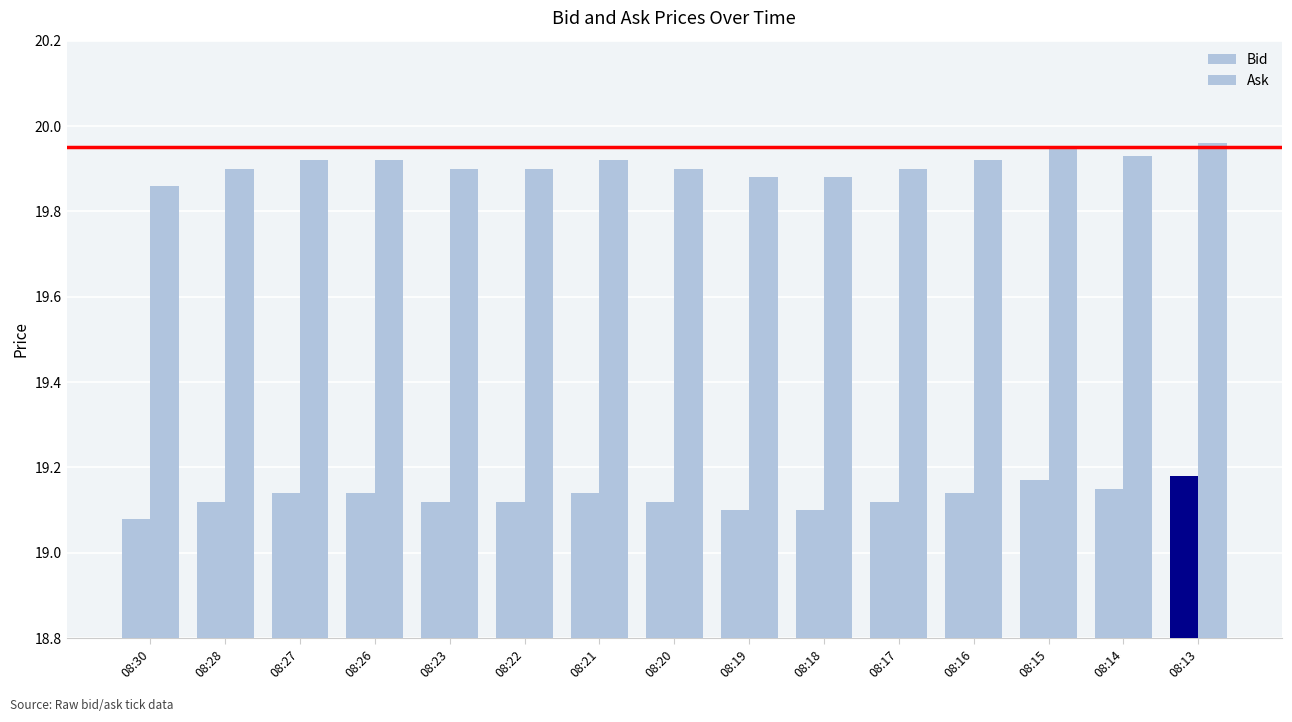

How many groups of bars are there?

15